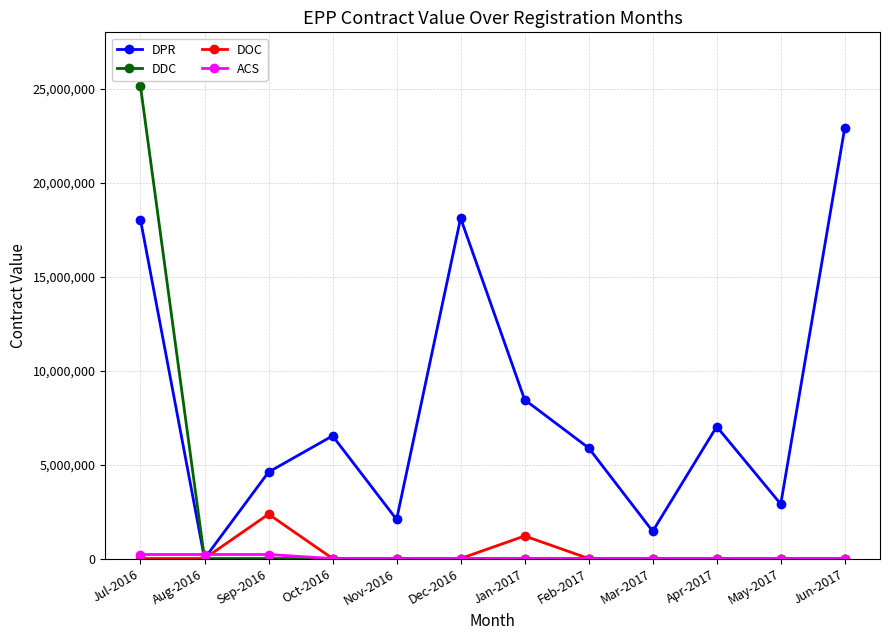

What is the label of the 3rd point from the left?

Sep-2016